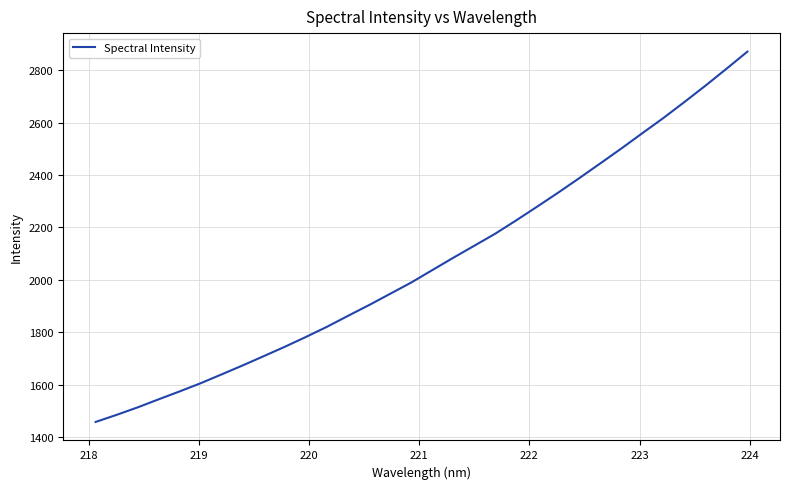

What is the maximum value shown in the chart?

2870.7